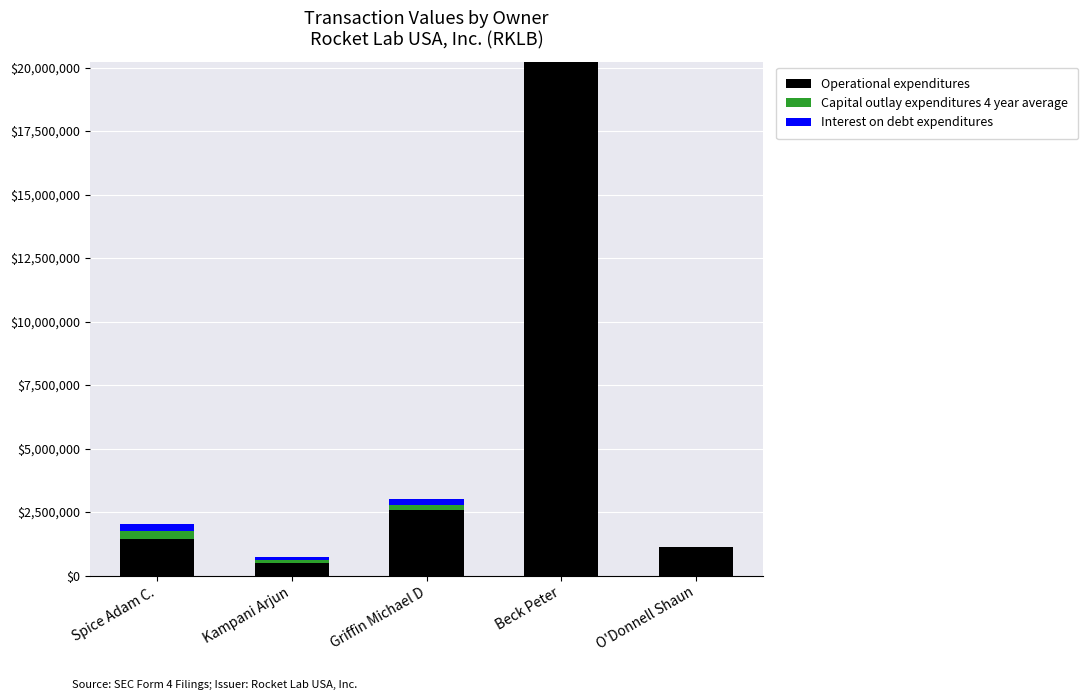

Does the chart contain stacked bars?

Yes